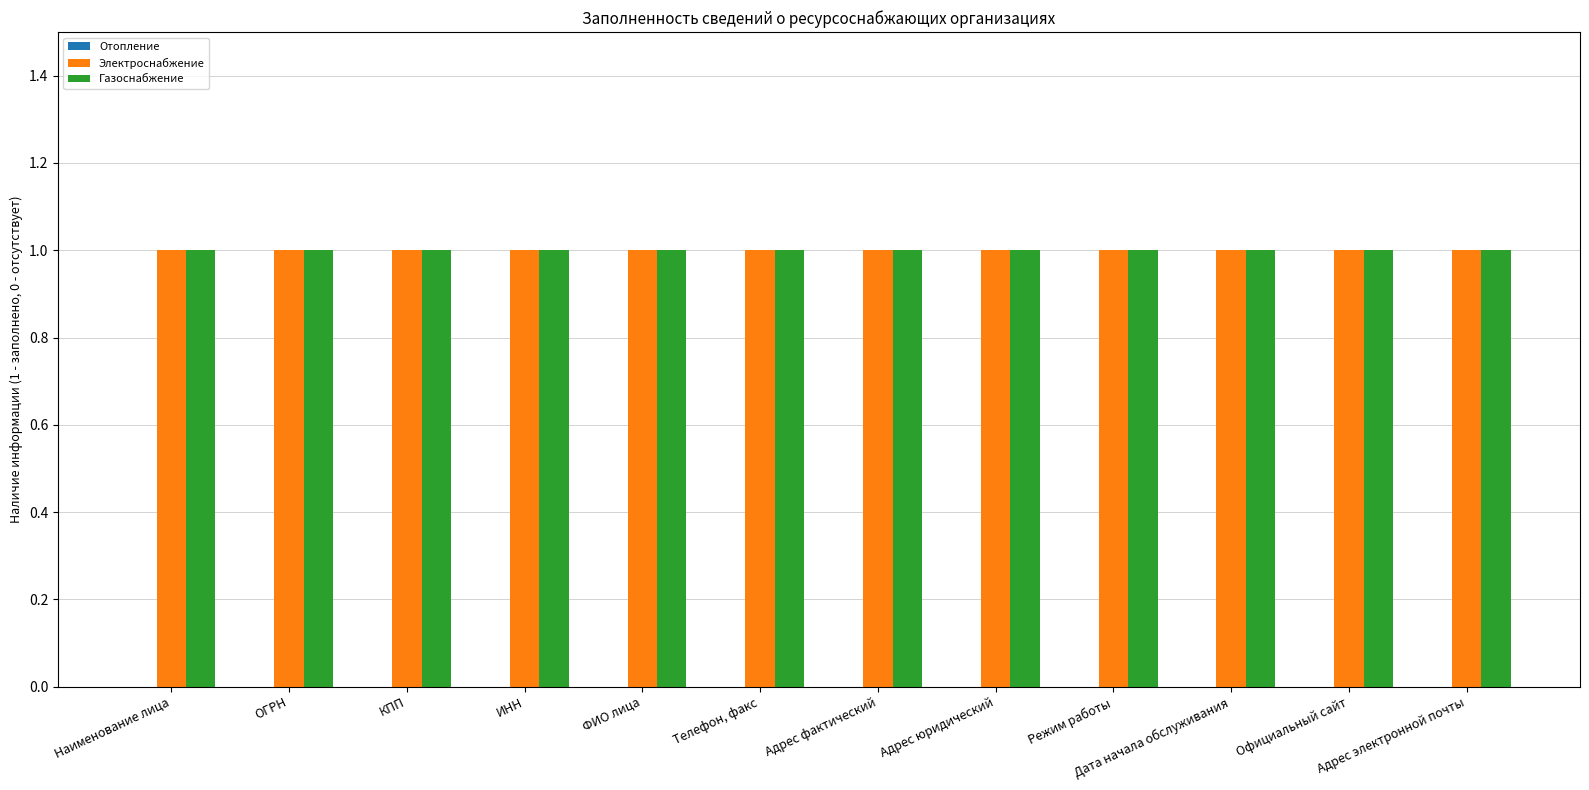

How many bars are there in each group?

3